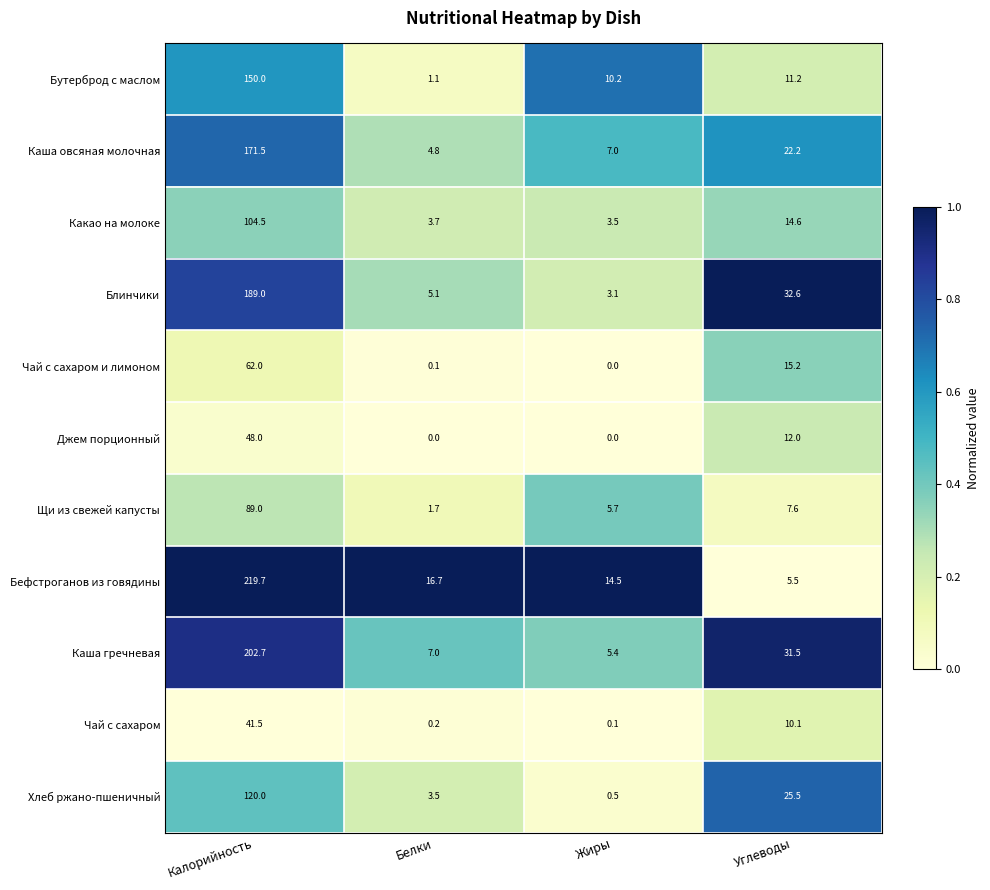

The Какао на молоке series shows 104.5 at Калорийность. True or false?

True